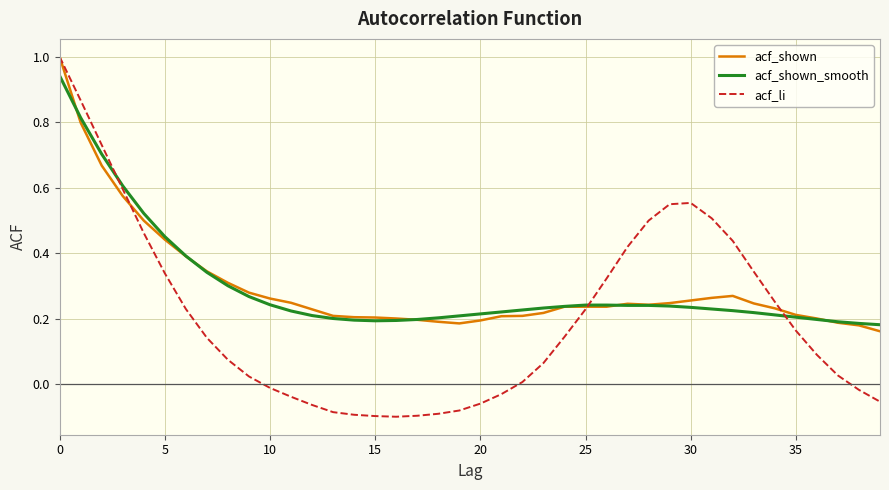

How many values in the acf_li series exceed 0?

26